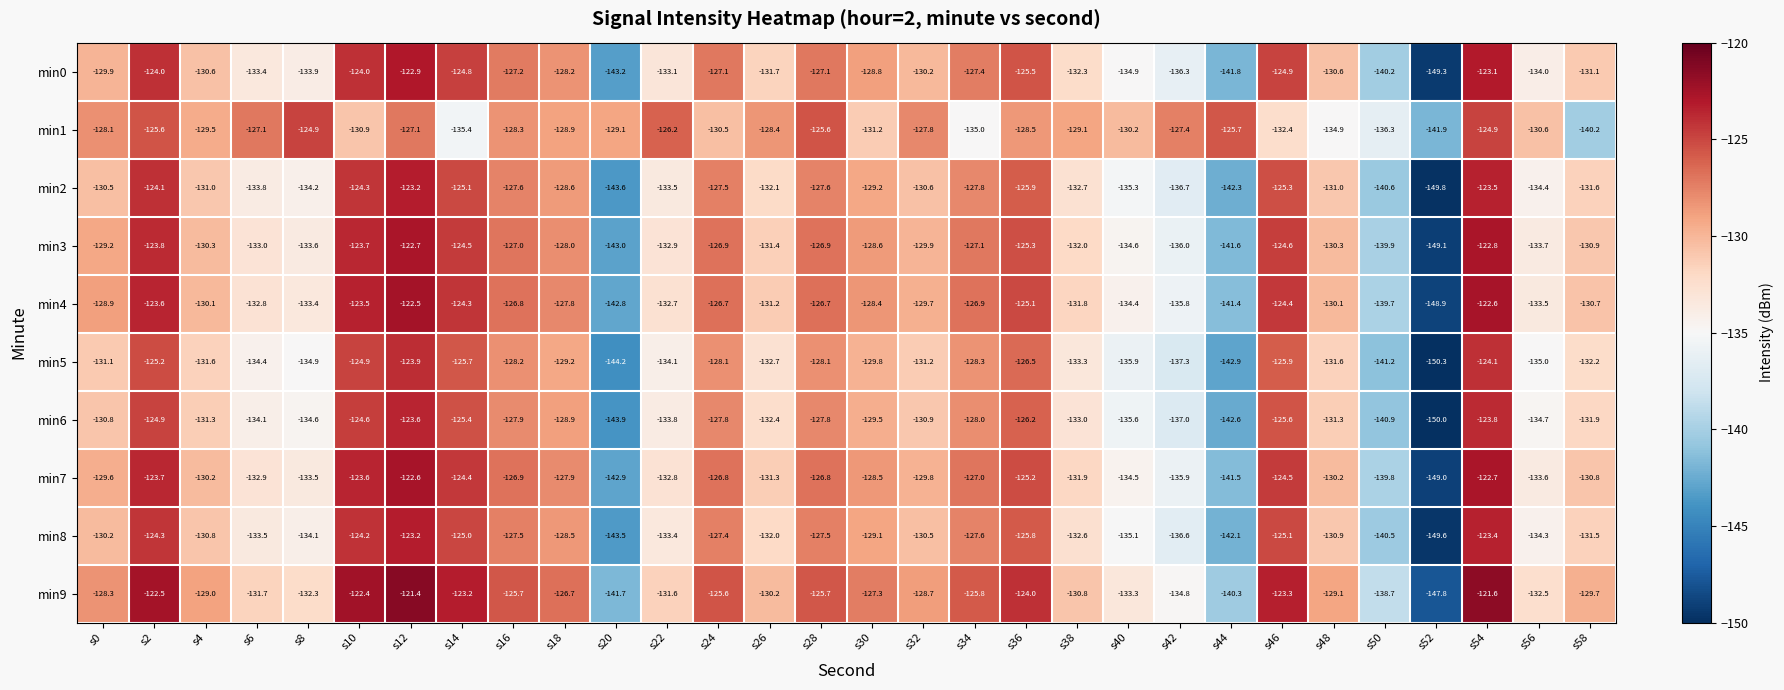

What is the difference between the maximum and minimum values in the min0 series?

26.4